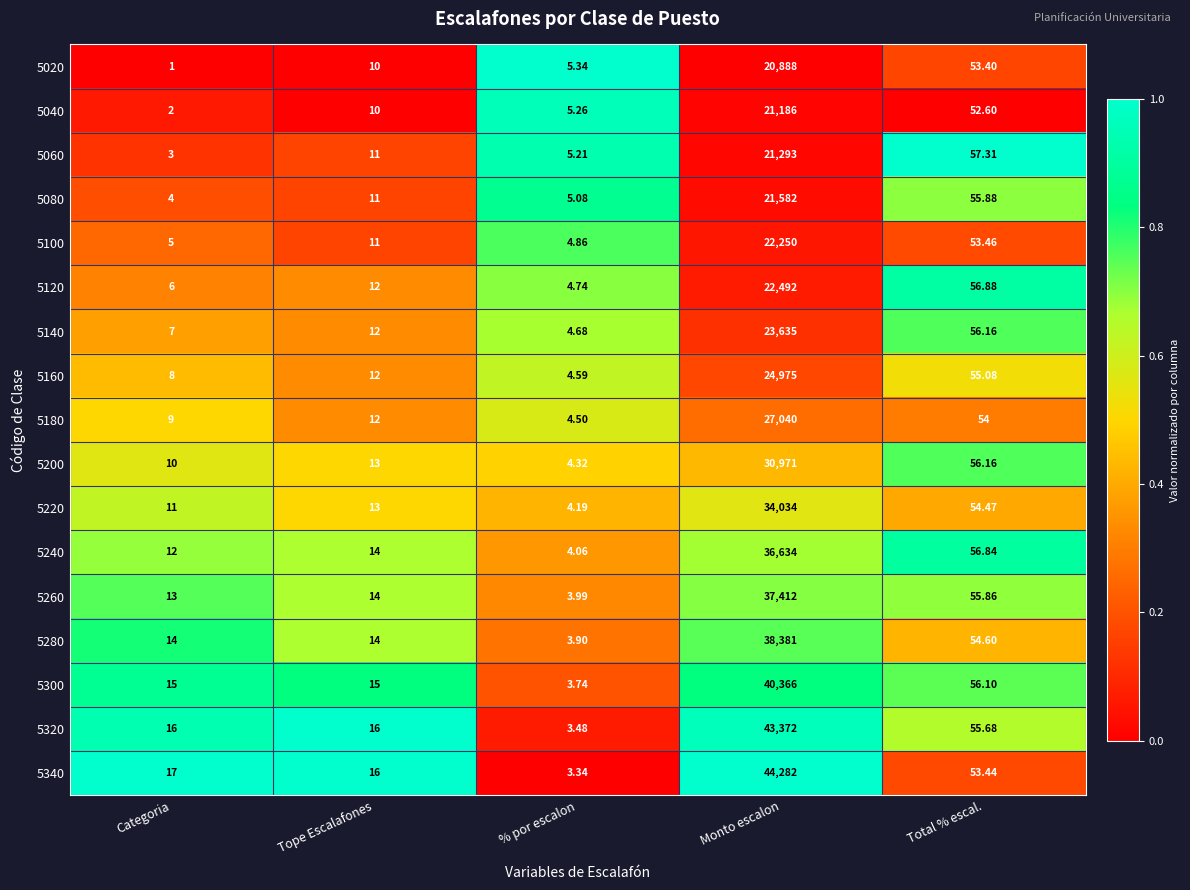

Between % por escalon and Total % escal., which series saw the biggest shift?

5240